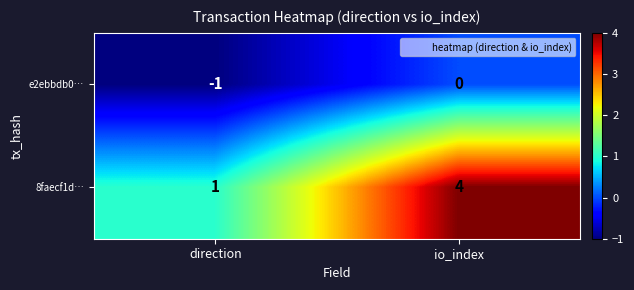

At which label is e2ebbdb0… closest to 0?

io_index